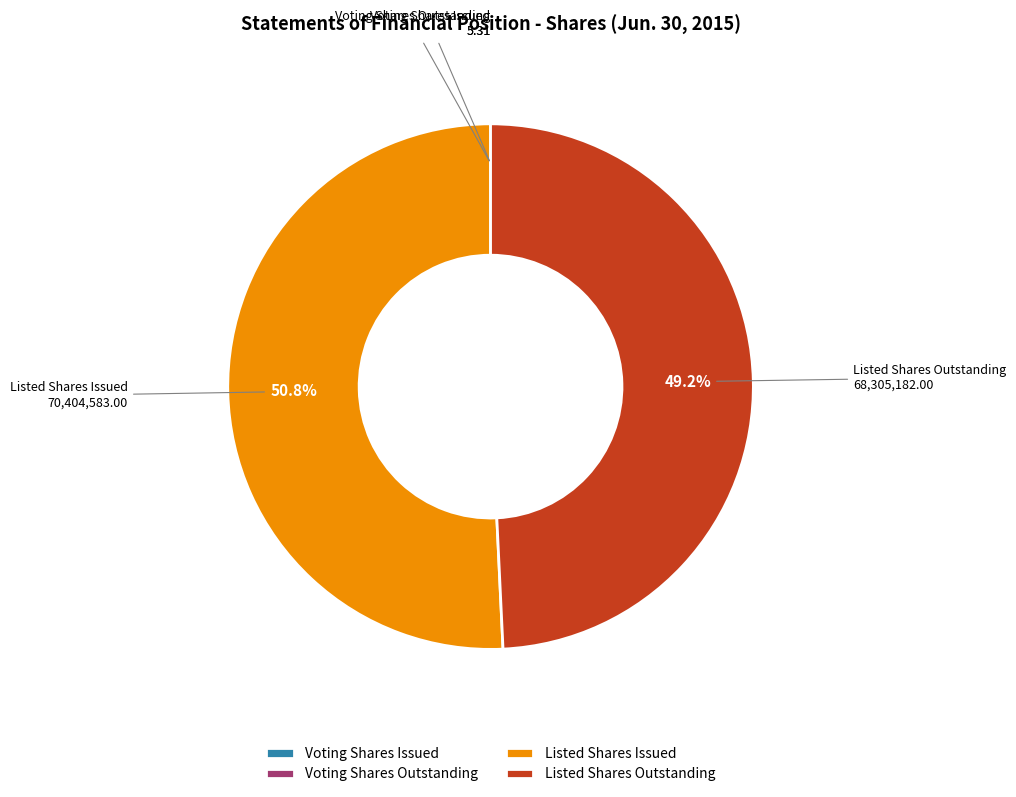

Which slice is the largest?

Listed Shares Issued